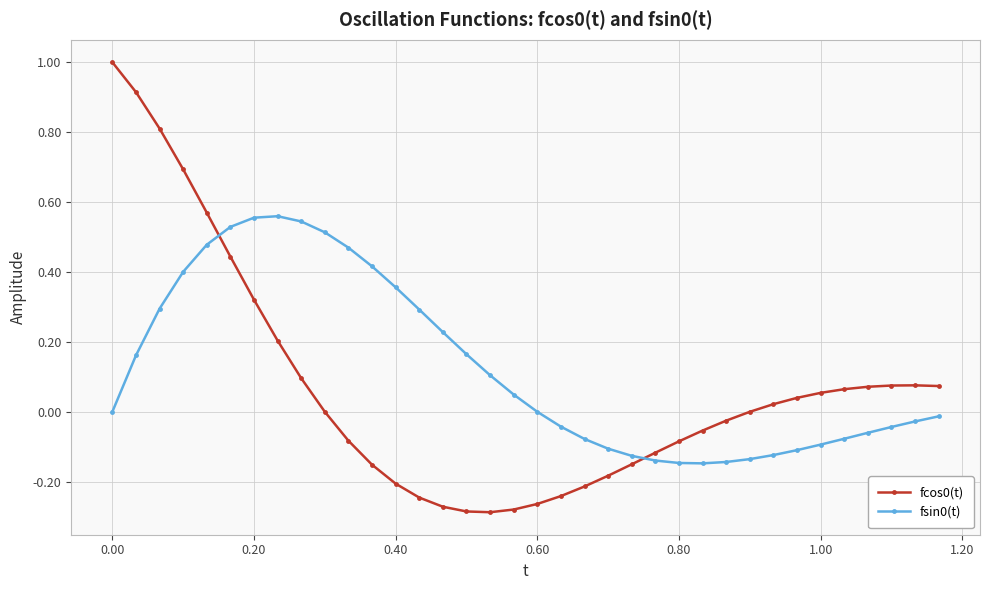

What is the sum of all fcos0(t) values?

2.4